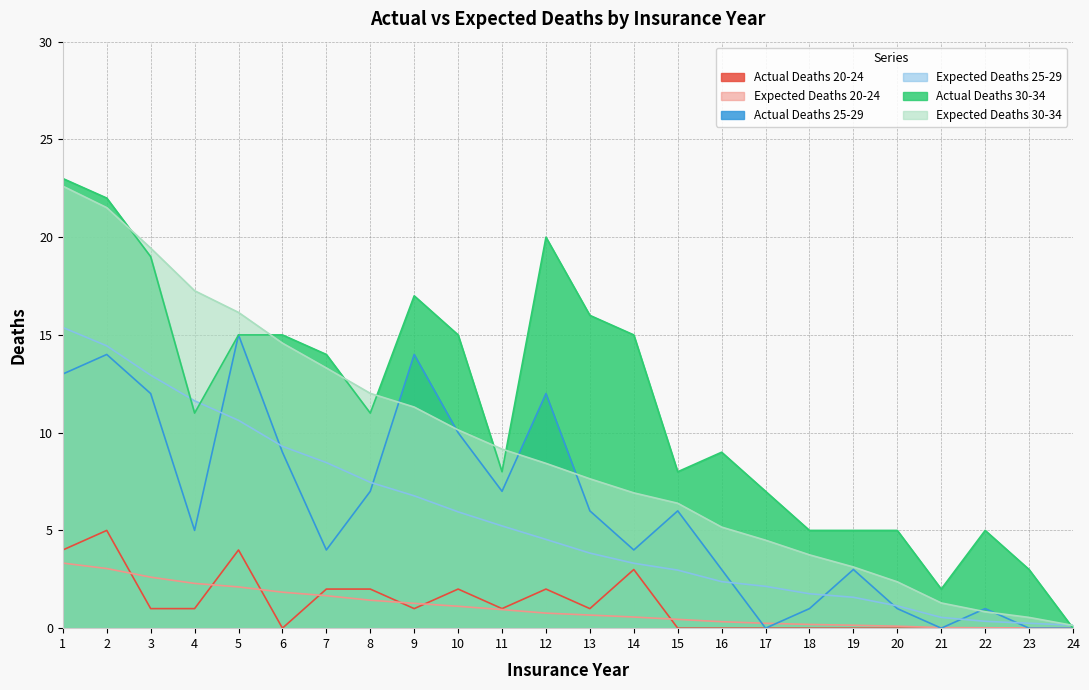

Which has a higher value, 3 or 10?

10